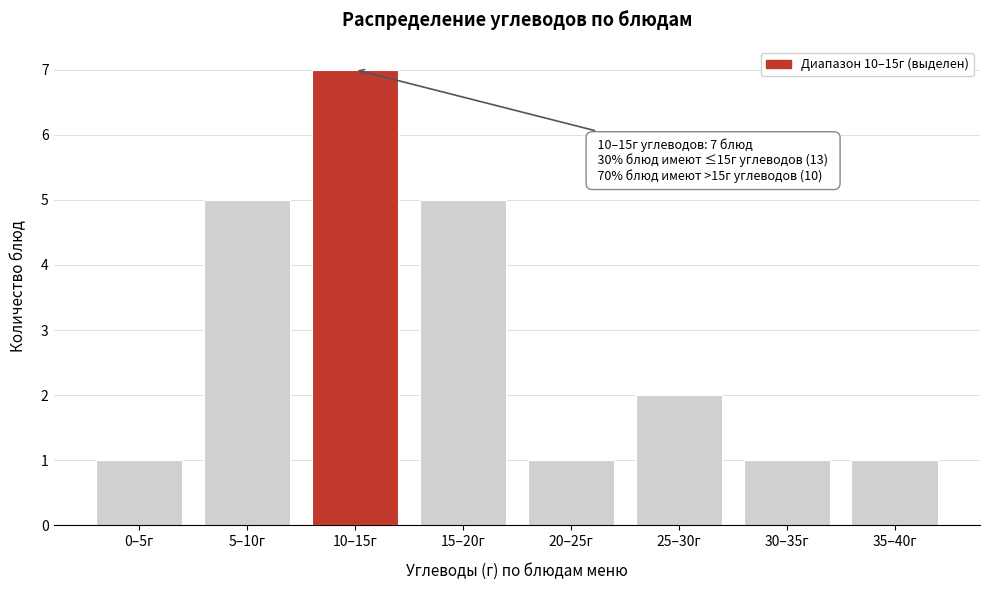

Reading right to left, extract all data points from this chart.

35–40г=1	30–35г=1	25–30г=2	20–25г=1	15–20г=5	10–15г=7	5–10г=5	0–5г=1